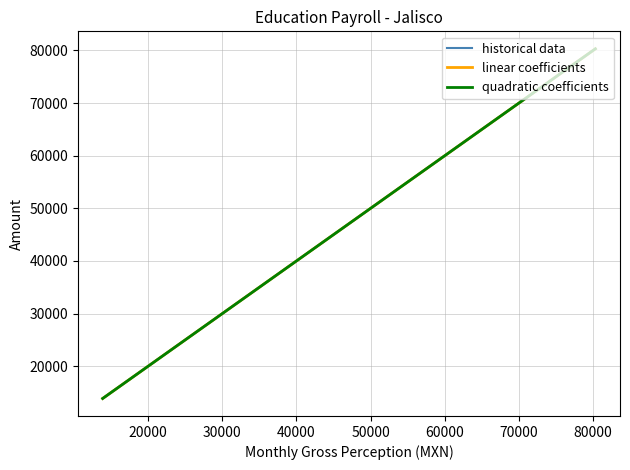

What is the lowest value of the quadratic coefficients series?

13865.2